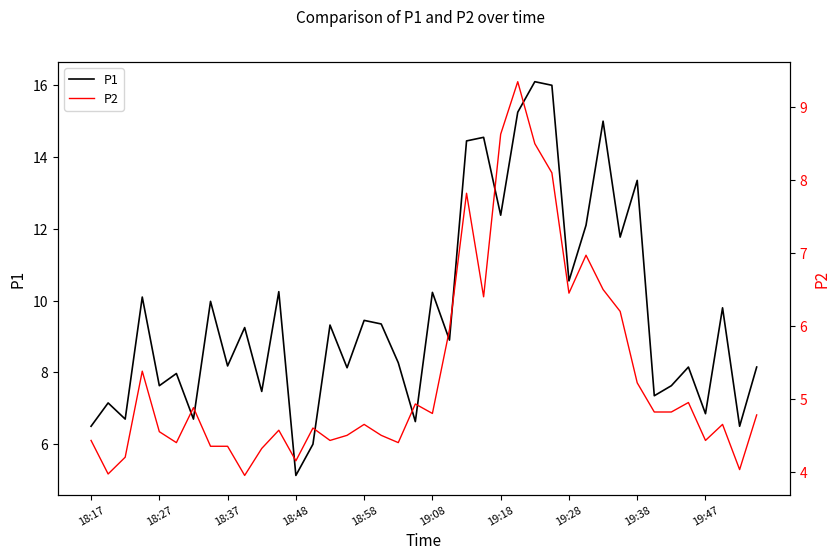

At how many categories does at least one series exceed 13?

7